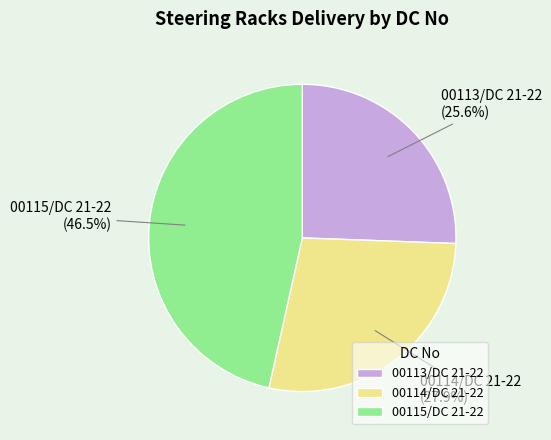

What percentage is the 00113/DC 21-22 slice, to the nearest percent?

26%